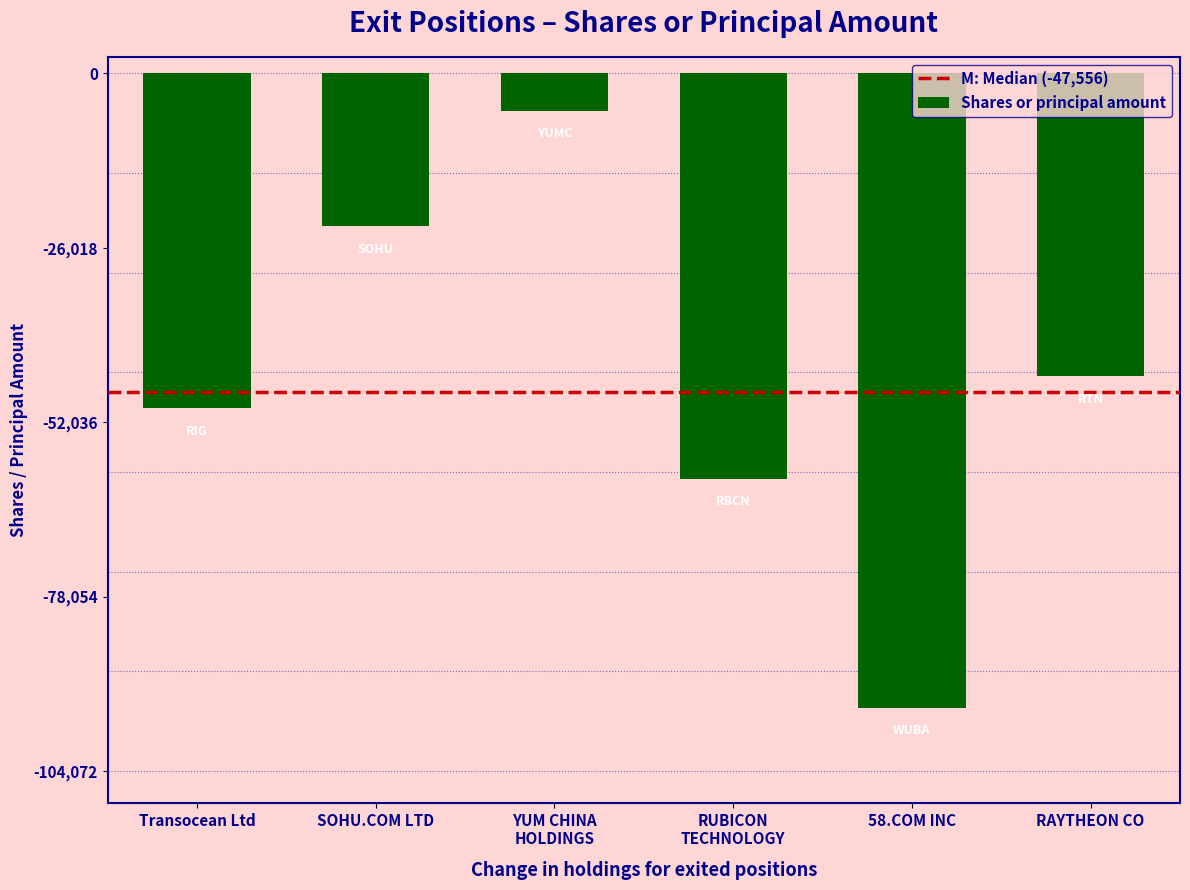

What is the label of the 5th bar from the right?

SOHU.COM LTD